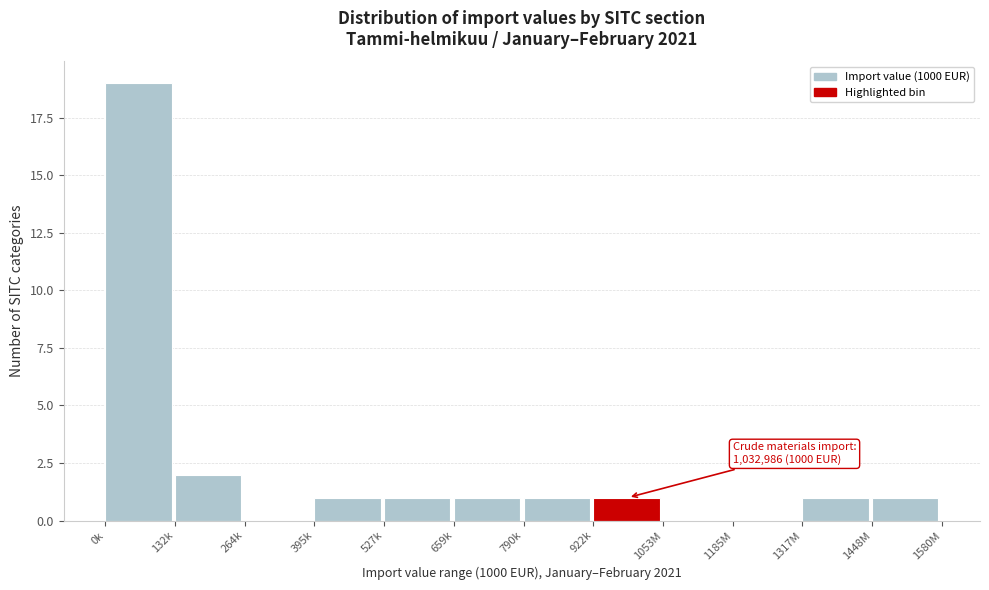

Reading left to right, what are all the values shown in this chart?

0k=19	132k=2	264k=0	395k=1	527k=1	659k=1	790k=1	922k=1	1053M=0	1185M=0	1317M=1	1448M=1